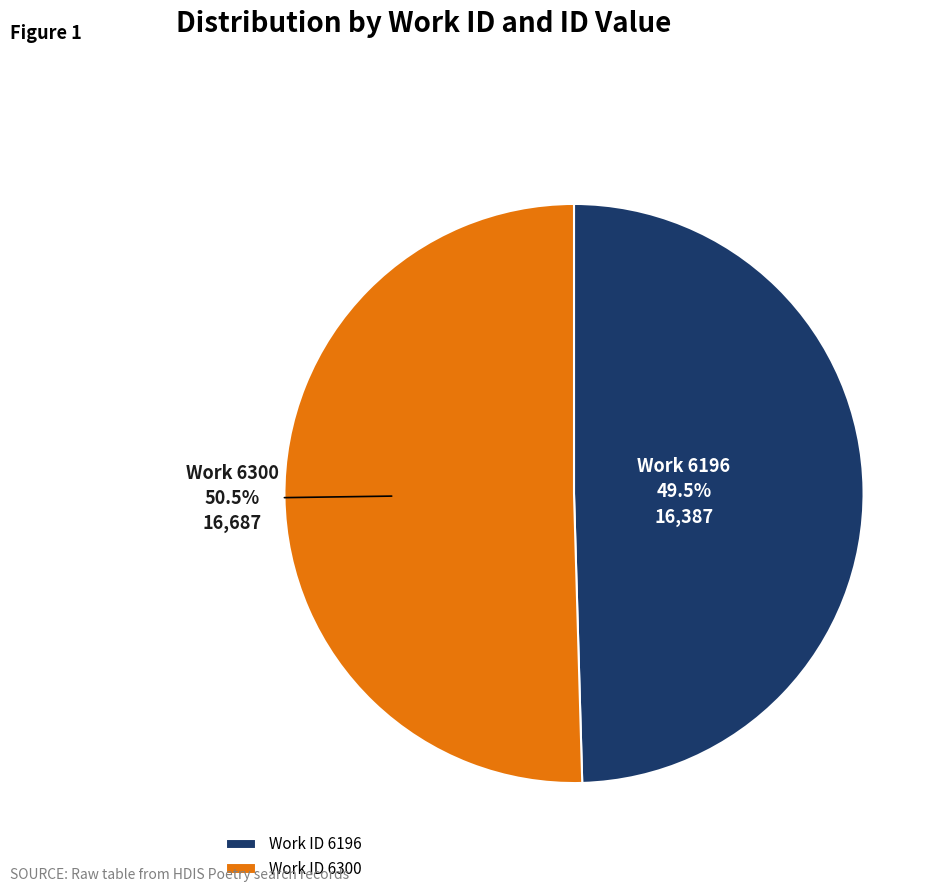

What is the largest slice in the pie chart?

Work ID 6300